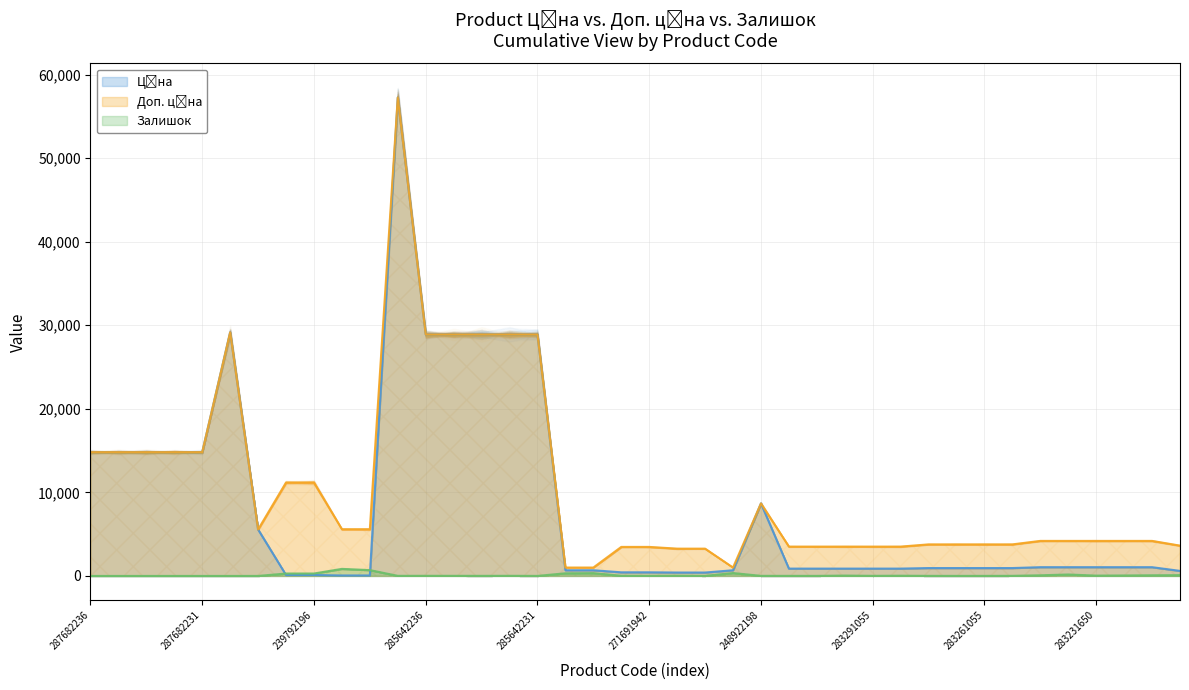

What is the label of the 6th point from the left?

287702232